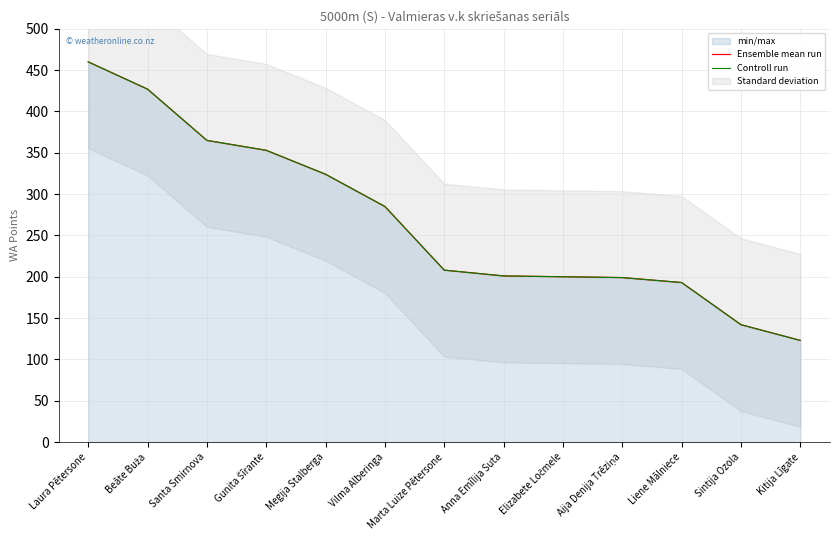

The value of Ensemble mean run at Megija Stalberga is 324. True or false?

True